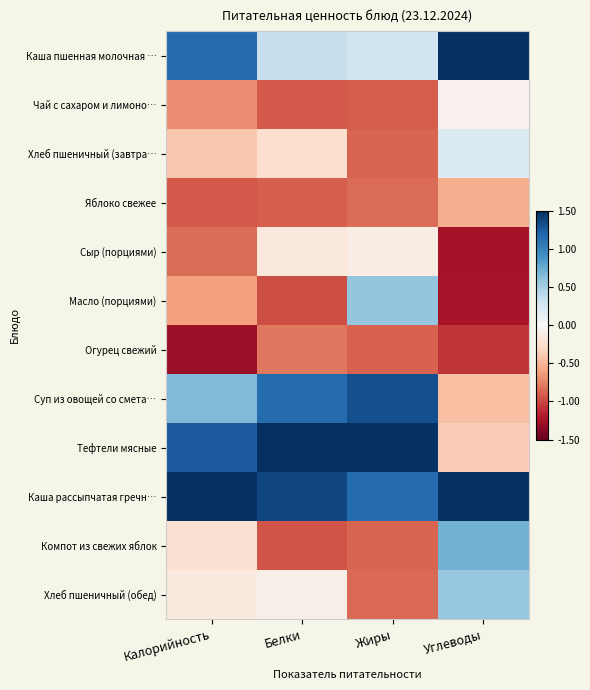

Reading left to right, transcribe all the data shown in this chart.

Каша пшенная молочная …: Калорийность=1.2	Белки=0.3	Жиры=0.3	Углеводы=1.5
Чай с сахаром и лимоно…: Калорийность=-0.7	Белки=-0.9	Жиры=-0.9	Углеводы=-0.1
Хлеб пшеничный (завтра…: Калорийность=-0.4	Белки=-0.2	Жиры=-0.9	Углеводы=0.2
Яблоко свежее: Калорийность=-0.9	Белки=-0.9	Жиры=-0.8	Углеводы=-0.5
Сыр (порциями): Калорийность=-0.8	Белки=-0.2	Жиры=-0.1	Углеводы=-1.2
Масло (порциями): Калорийность=-0.6	Белки=-1.0	Жиры=0.6	Углеводы=-1.2
Огурец свежий: Калорийность=-1.3	Белки=-0.8	Жиры=-0.9	Углеводы=-1.1
Суп из овощей со смета…: Калорийность=0.7	Белки=1.2	Жиры=1.3	Углеводы=-0.4
Тефтели мясные: Калорийность=1.3	Белки=2.1	Жиры=2.0	Углеводы=-0.4
Каша рассыпчатая гречн…: Калорийность=2.1	Белки=1.4	Жиры=1.2	Углеводы=2.0
Компот из свежих яблок: Калорийность=-0.2	Белки=-0.9	Жиры=-0.9	Углеводы=0.7
Хлеб пшеничный (обед): Калорийность=-0.1	Белки=-0.1	Жиры=-0.9	Углеводы=0.6